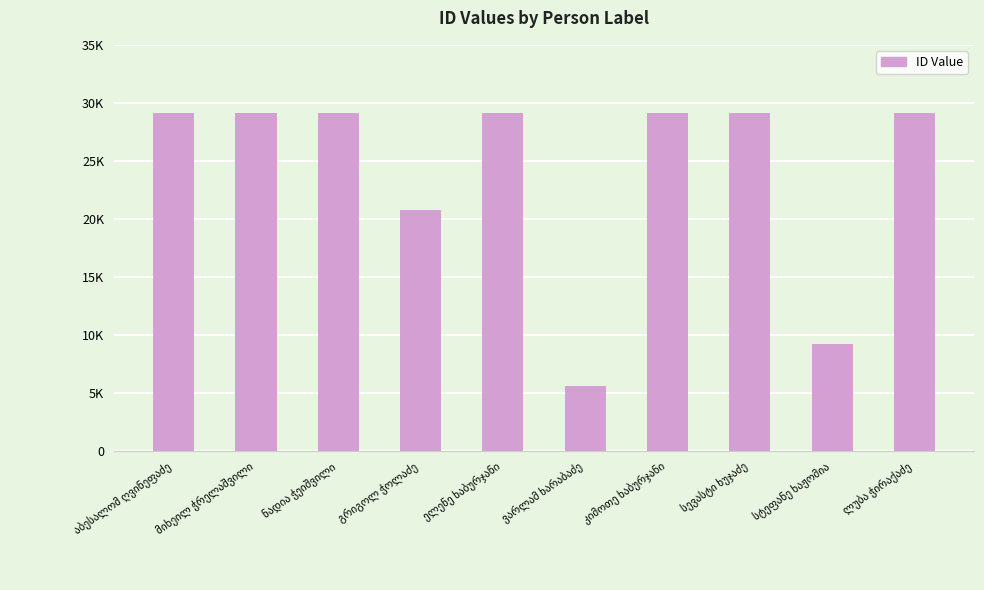

The chart shows a value of 18970 at კიმოთე ხაბურჯანი. True or false?

False